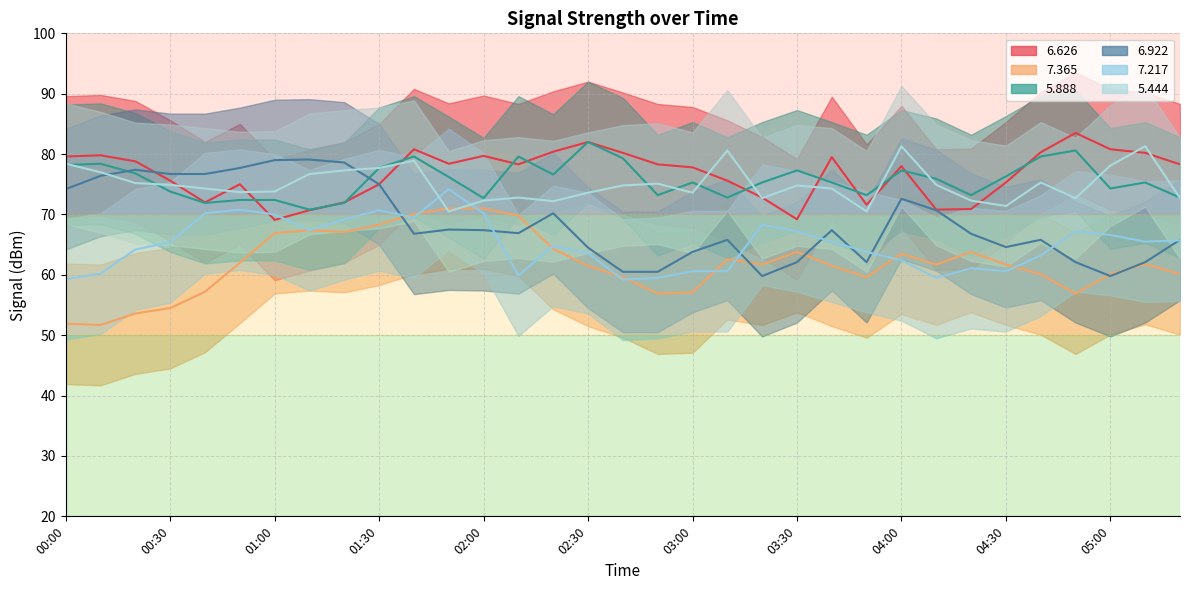

In 7.217, how many points are lower than both neighbors (excluding endpoints)?

7